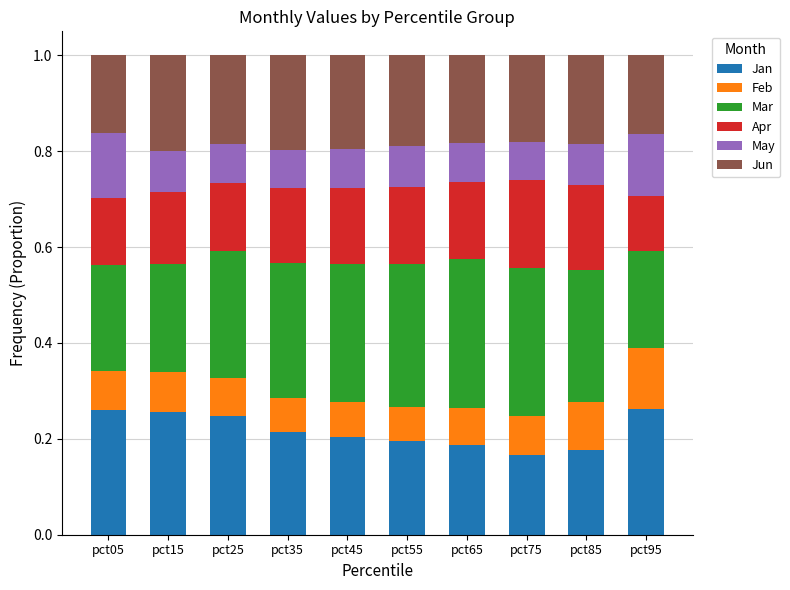

Are the bars grouped side by side (vs. stacked)?

No